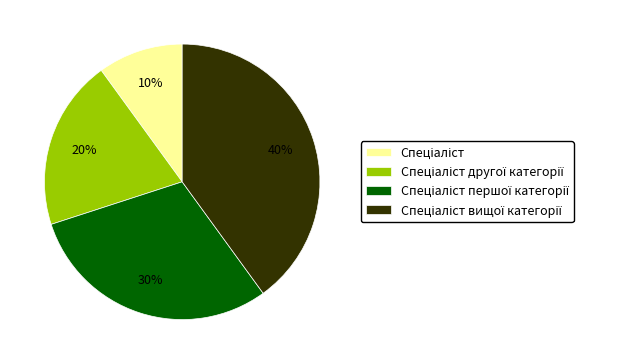

Does any single category account for the majority?

No